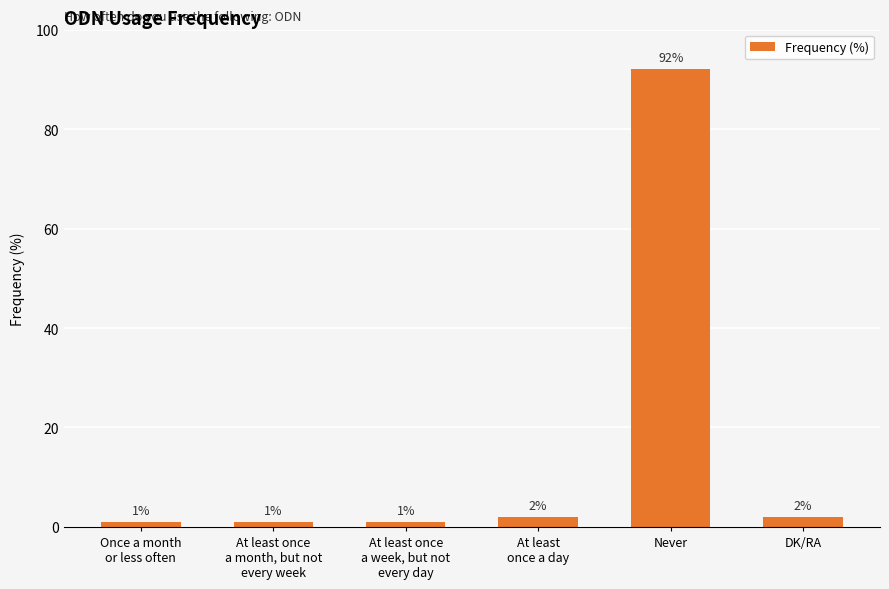

What is the change in value from Never to DK/RA?

-90